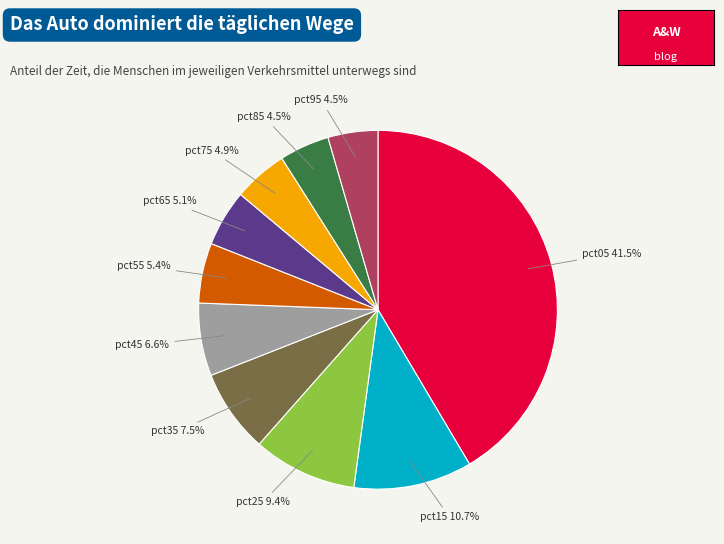

How many segments does this pie chart have?

10